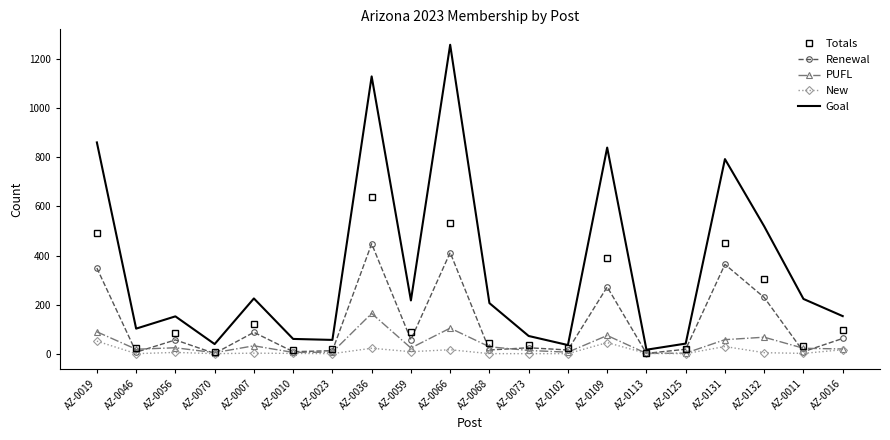

Which label corresponds to the largest value in the chart?

AZ-0066